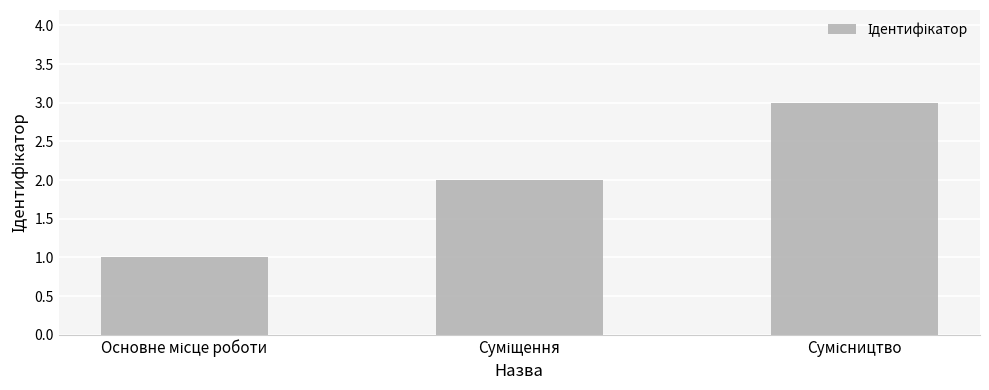

What is the sum of all values?

6